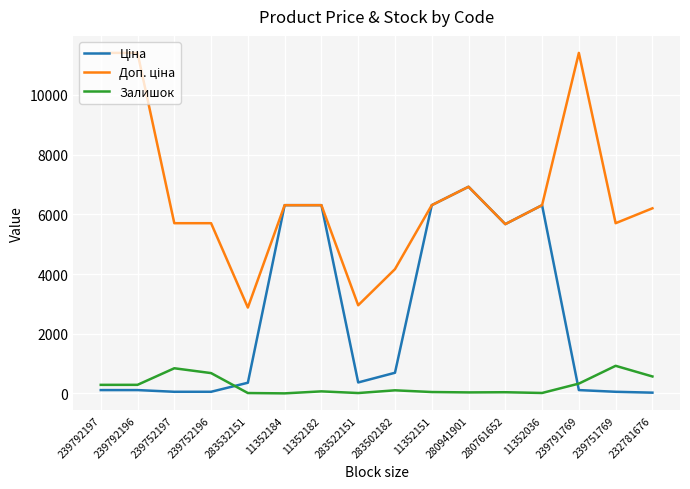

The Залишок series shows 106.0 at 283502182. True or false?

True